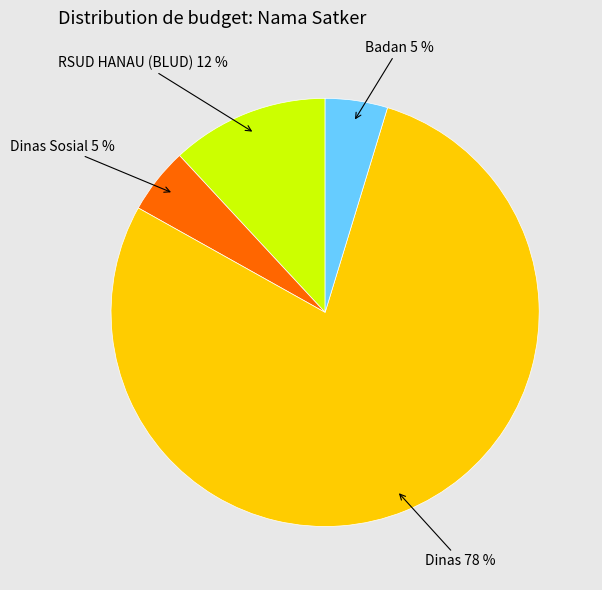

How many slices are in this pie chart?

4